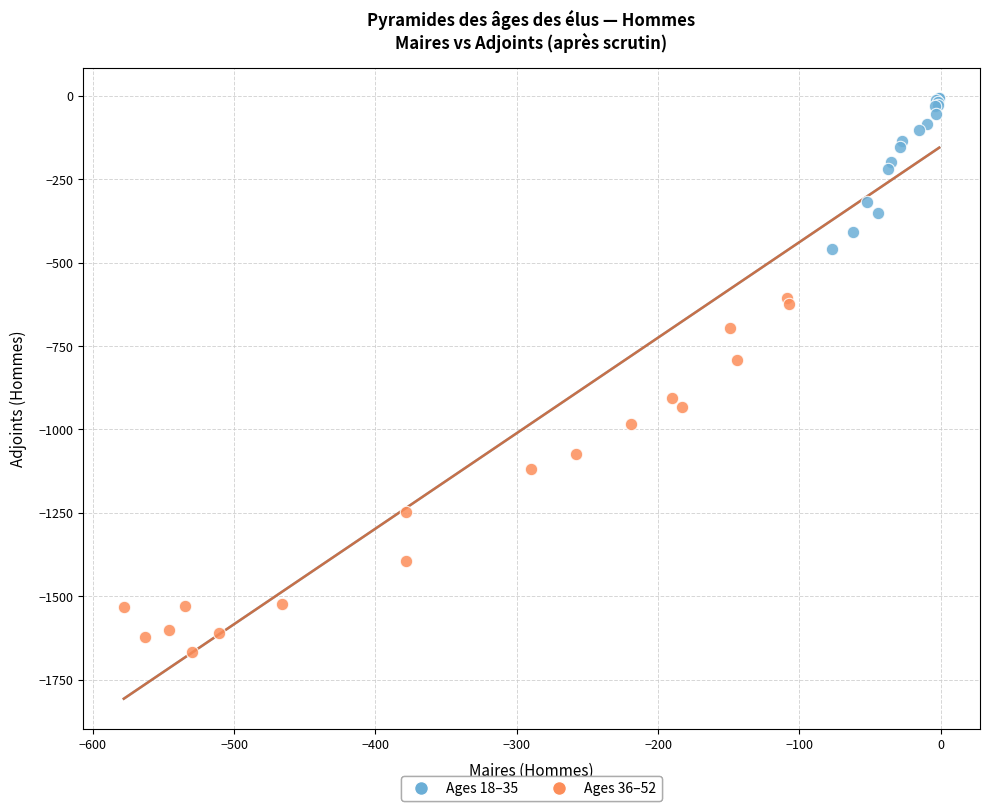

Which series reaches the maximum Y coordinate?

Ages 18–35